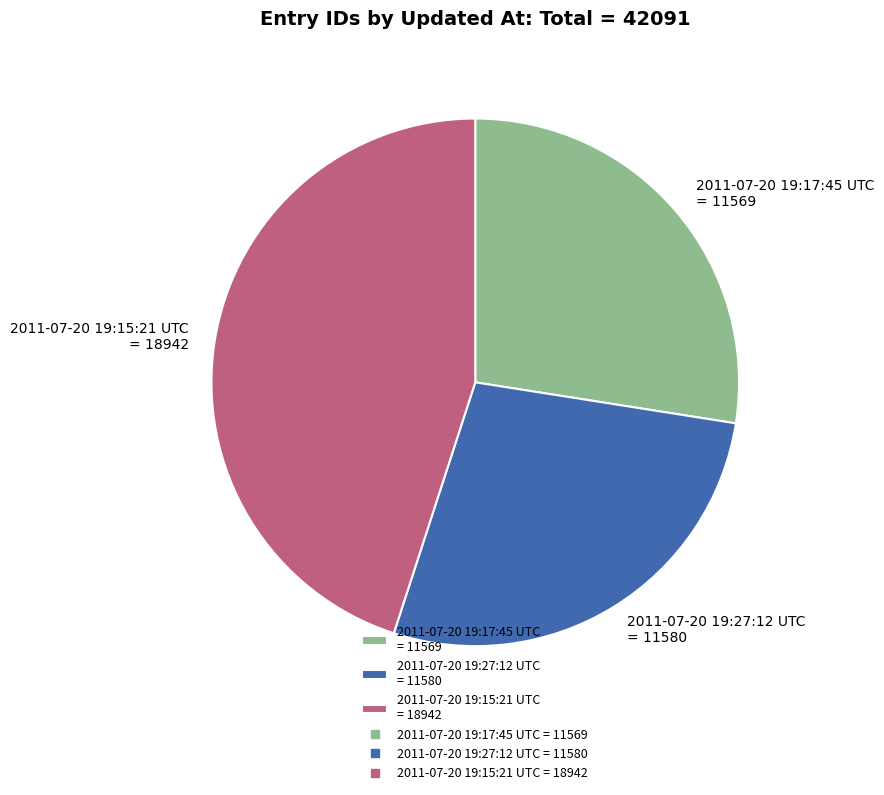

Do 2011-07-20 19:17:45 UTC and 2011-07-20 19:27:12 UTC together represent more than half of the pie?

Yes